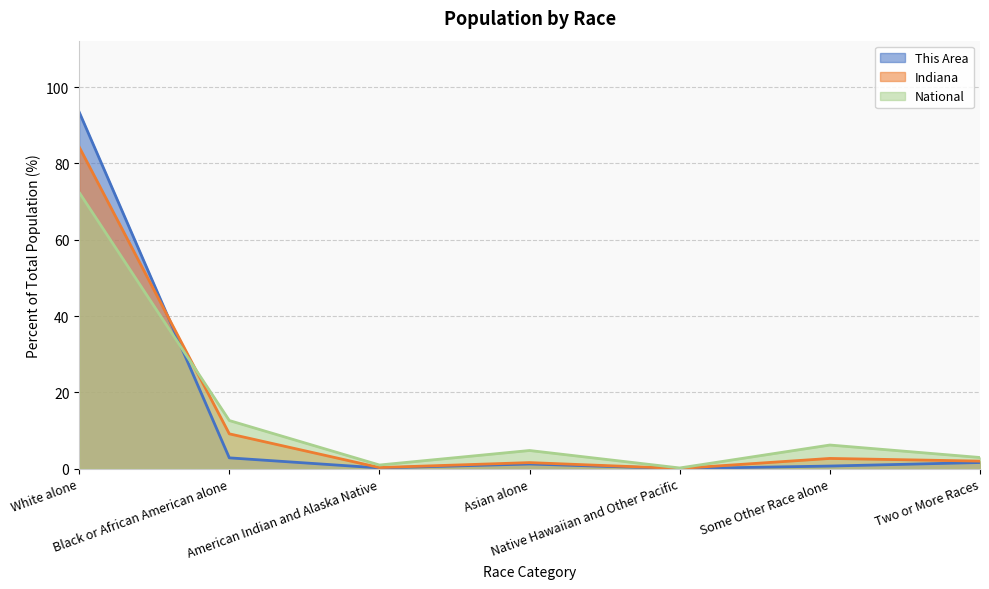

Reading left to right, what are all the values shown in this chart?

This Area: 93.5	2.8	0.2	1.2	0.0	0.7	1.6
Indiana: 84.3	9.1	0.3	1.6	0.0	2.7	2.0
National: 72.4	12.6	0.9	4.8	0.2	6.2	2.9